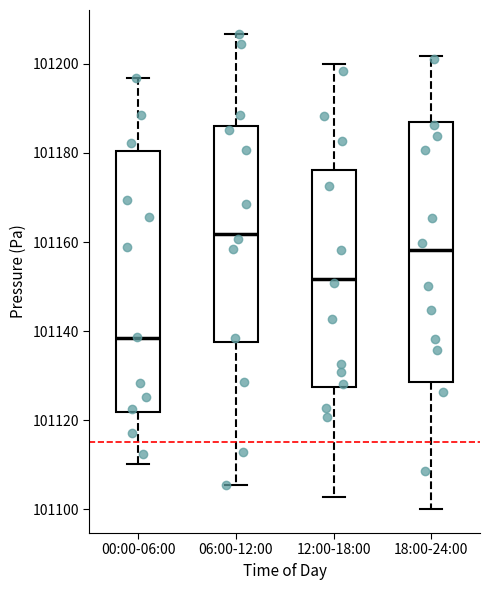

Reading left to right, read every box against the y-axis: the position of its median line, the range the box covers, and the ends of its whiskers. The values are not printed on the chart, so give them approximately, as read against the axis.

00:00-06:00: median 101138, box 101122 to 101180, whiskers 101110 to 101196
06:00-12:00: median 101162, box 101138 to 101186, whiskers 101106 to 101206
12:00-18:00: median 101152, box 101128 to 101176, whiskers 101102 to 101200
18:00-24:00: median 101158, box 101128 to 101188, whiskers 101100 to 101202